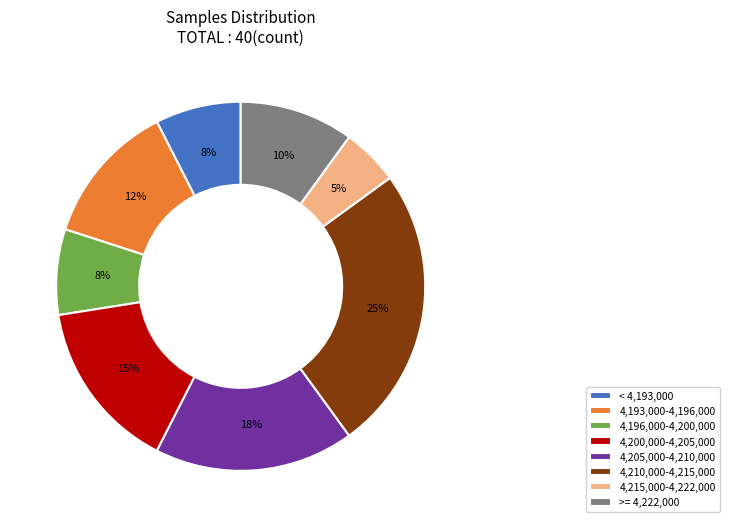

Is there any slice that represents more than half of the pie?

No